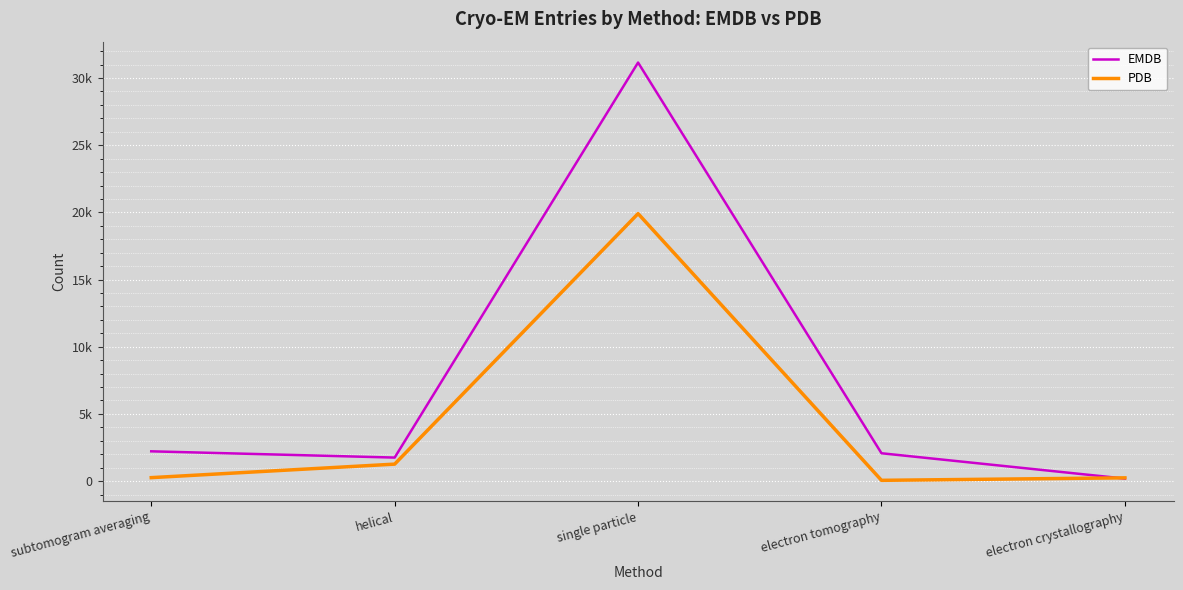

Is the value of PDB at electron tomography greater than the value of EMDB at electron tomography?

No